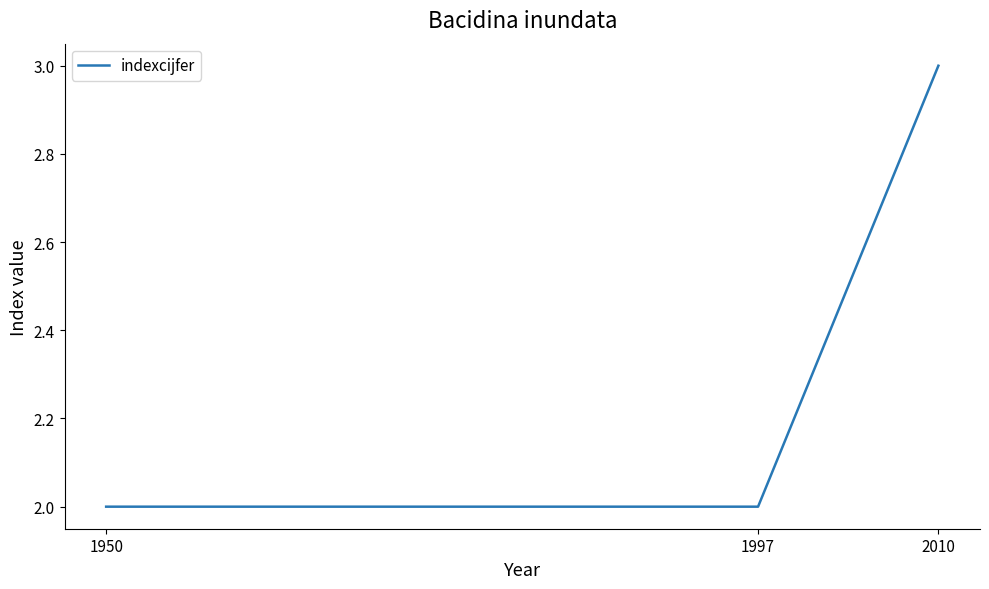

How many values are between 2 and 3?

3